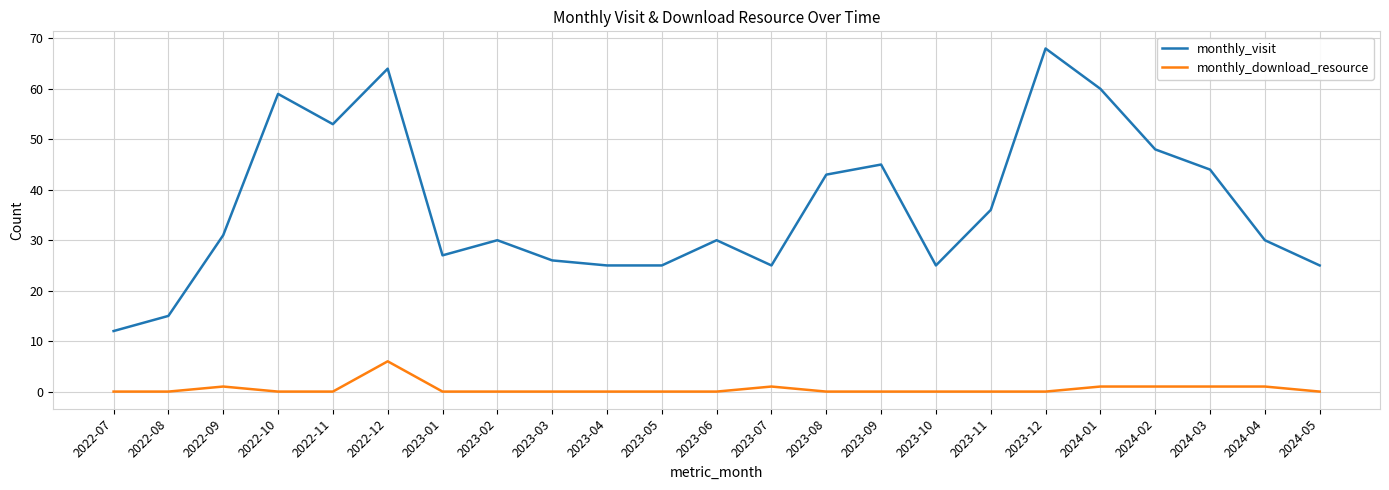

Which series has the largest range (max minus min)?

monthly_visit